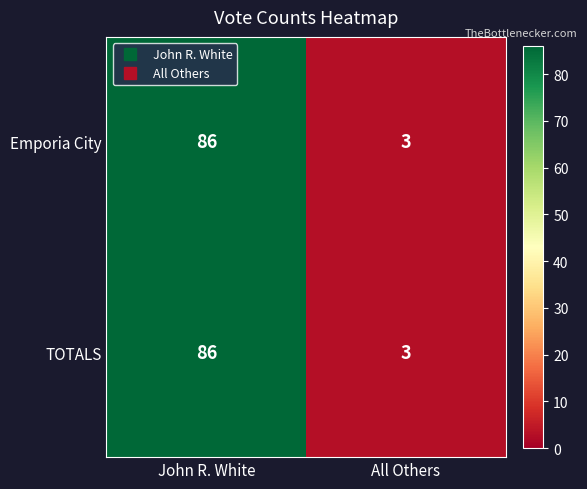

What is the difference between the maximum and minimum values in the Emporia City series?

83